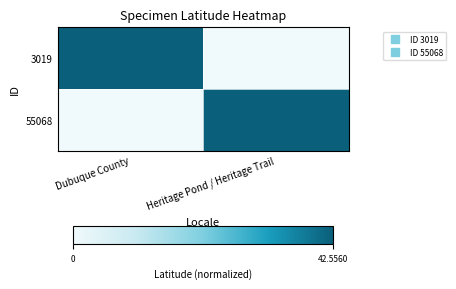

Reading left to right, list all the values displayed in this chart.

3019: Dubuque County=1.0	Heritage Pond / Heritage Trail=0.0
55068: Dubuque County=0.0	Heritage Pond / Heritage Trail=1.0